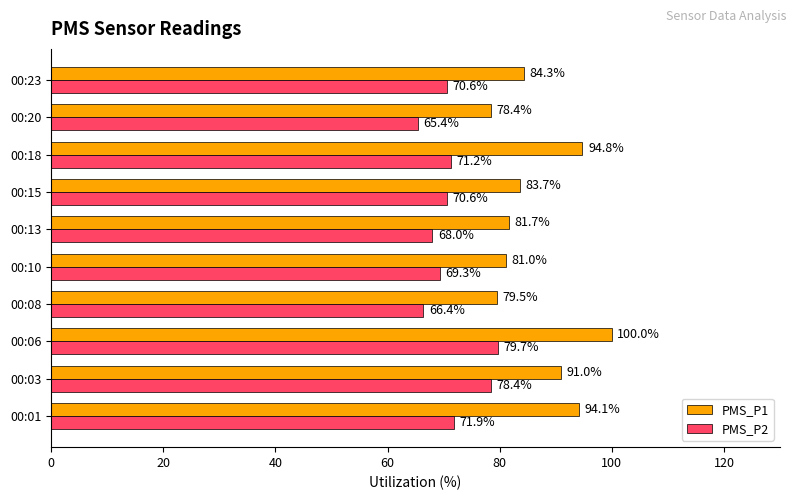

How many data points in PMS_P1 are less than 84?

5